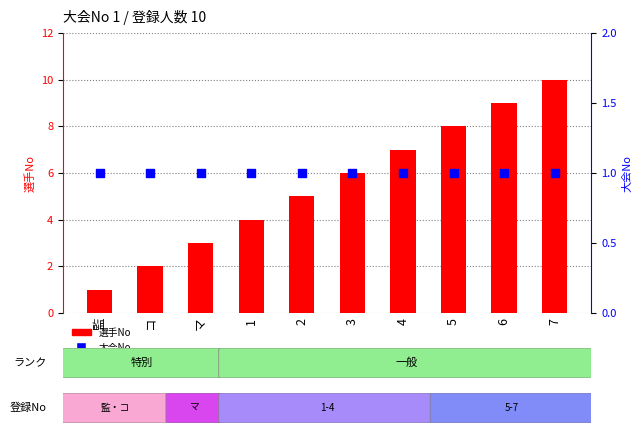

Which series has the largest Y range (max minus min)?

選手No